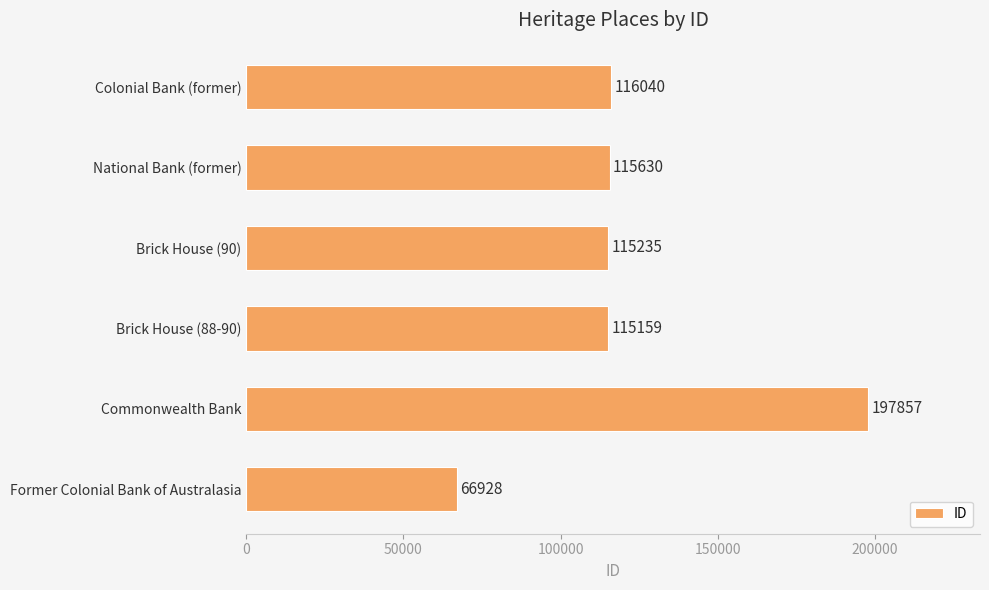

True or false: the data shows 158442 at Brick House (90).

False